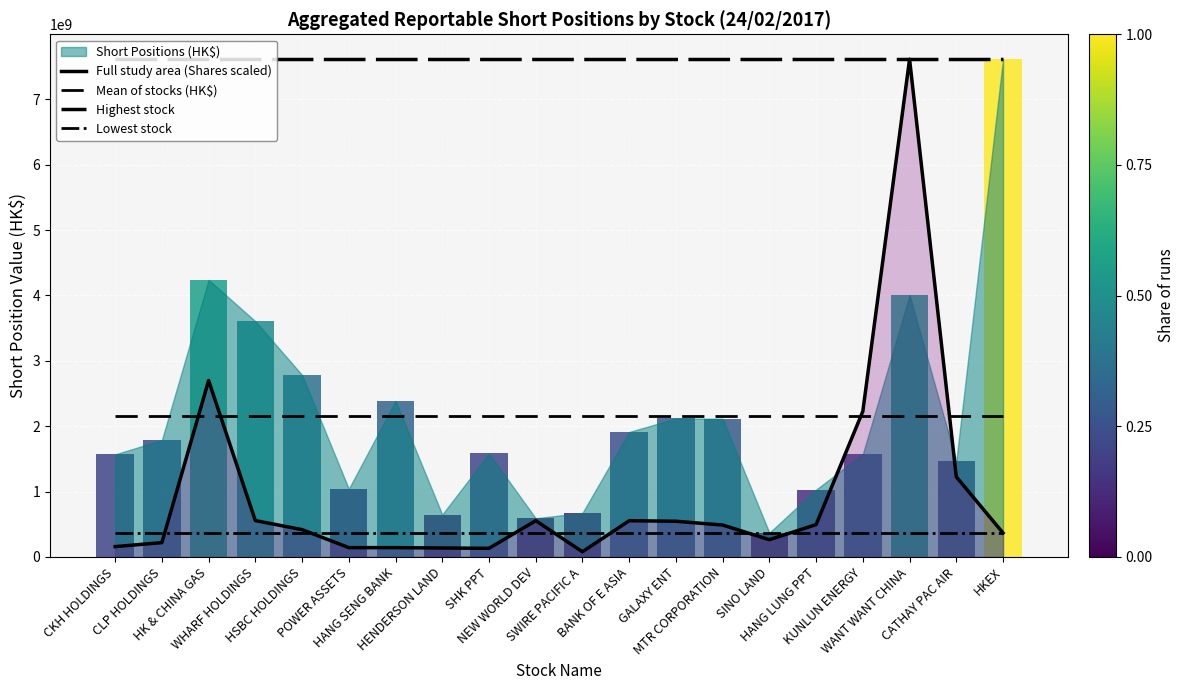

How many categories are shown in the chart?

20